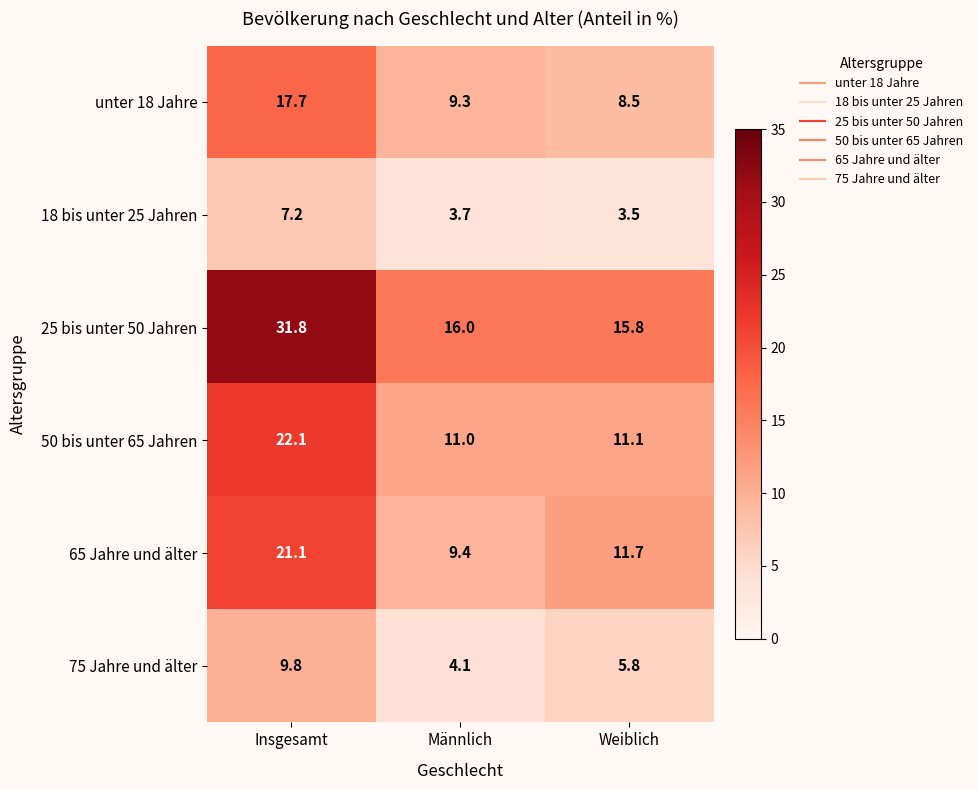

The value of 75 Jahre und älter at Insgesamt is 13.4. True or false?

False